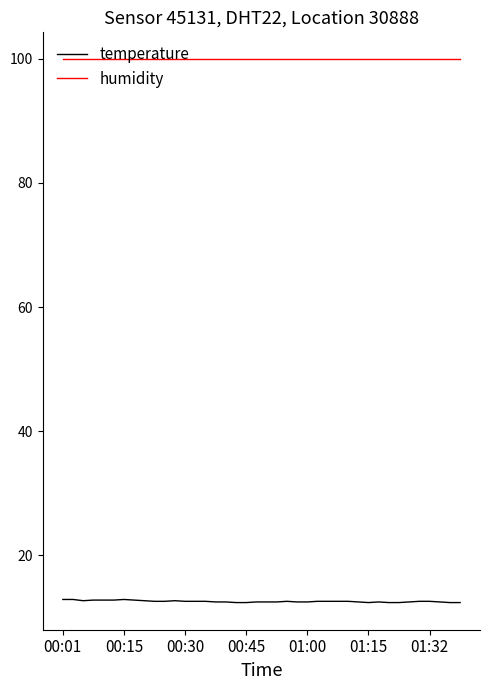

Which series has the largest total across all categories?

humidity